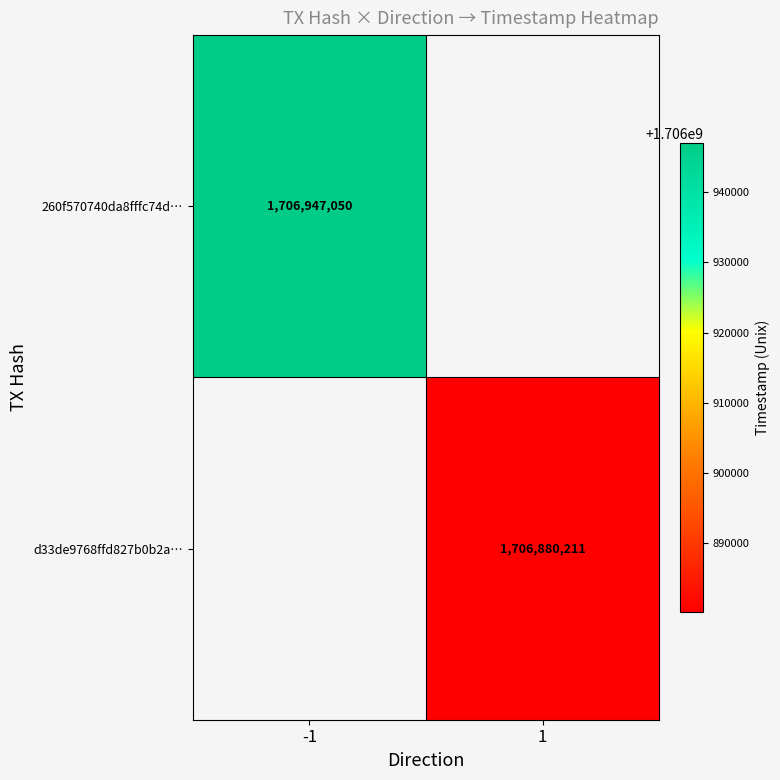

The value of d33de9768ffd827b0b2a… at 1 is 2422415082. True or false?

False